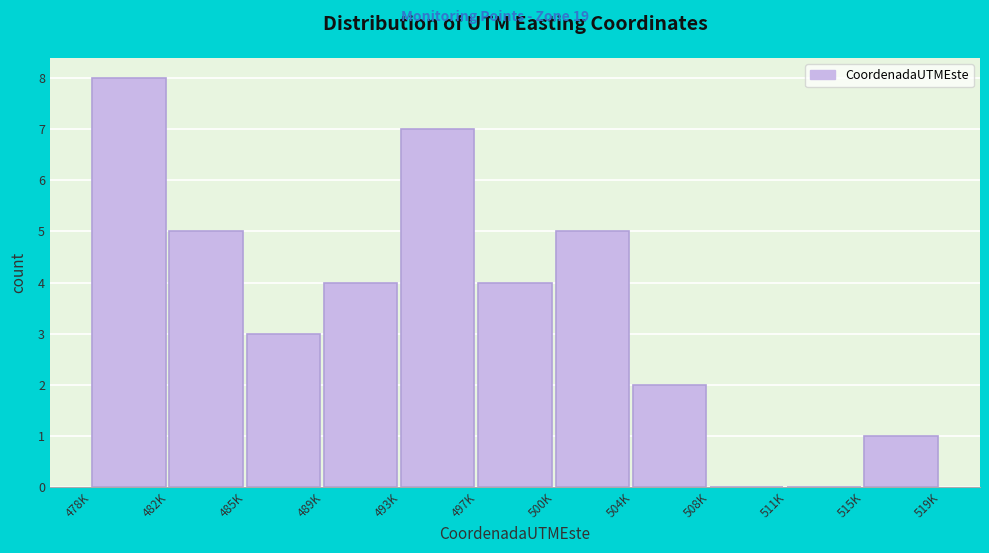

Reading left to right, what are all the values shown in this chart?

478K=8	482K=5	485K=3	489K=4	493K=7	497K=4	500K=5	504K=2	508K=0	511K=0	515K=1